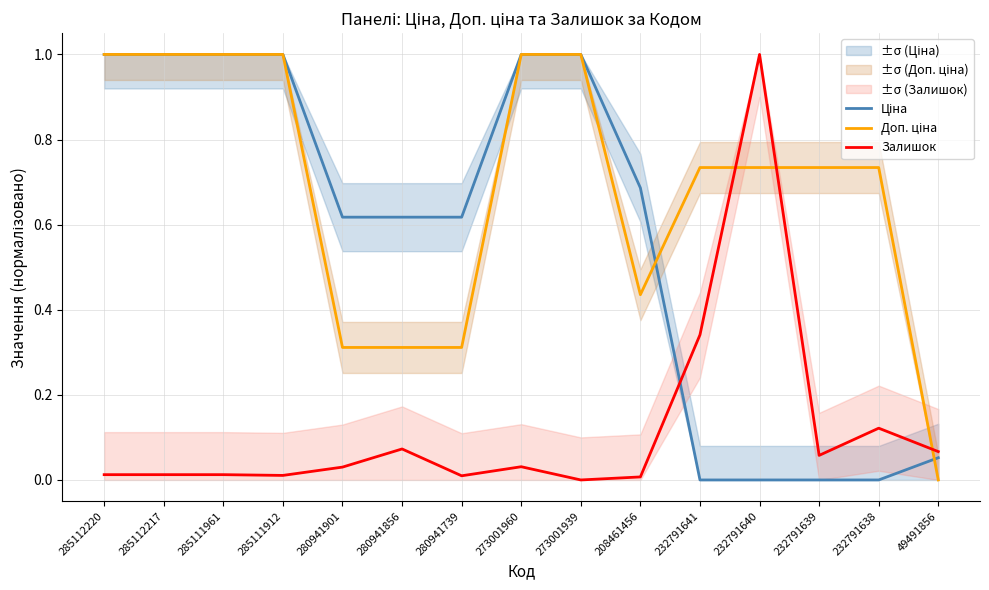

Which series has the largest total across all categories?

Доп. ціна